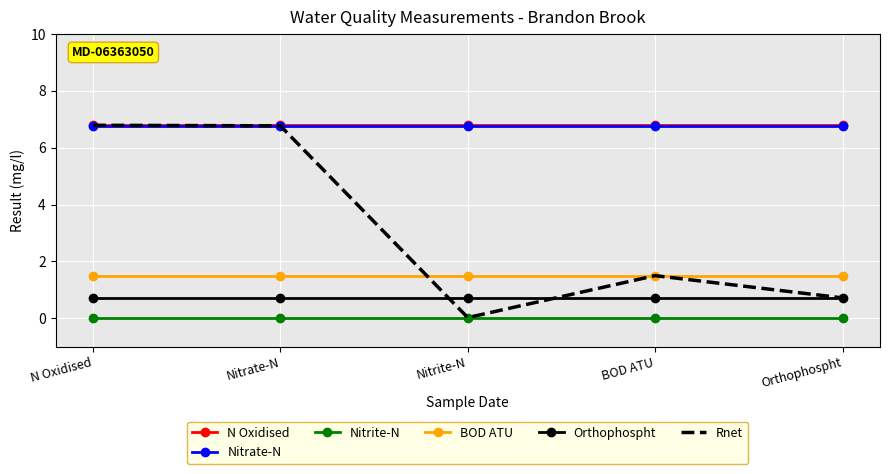

What is the maximum value shown in the chart?

6.8